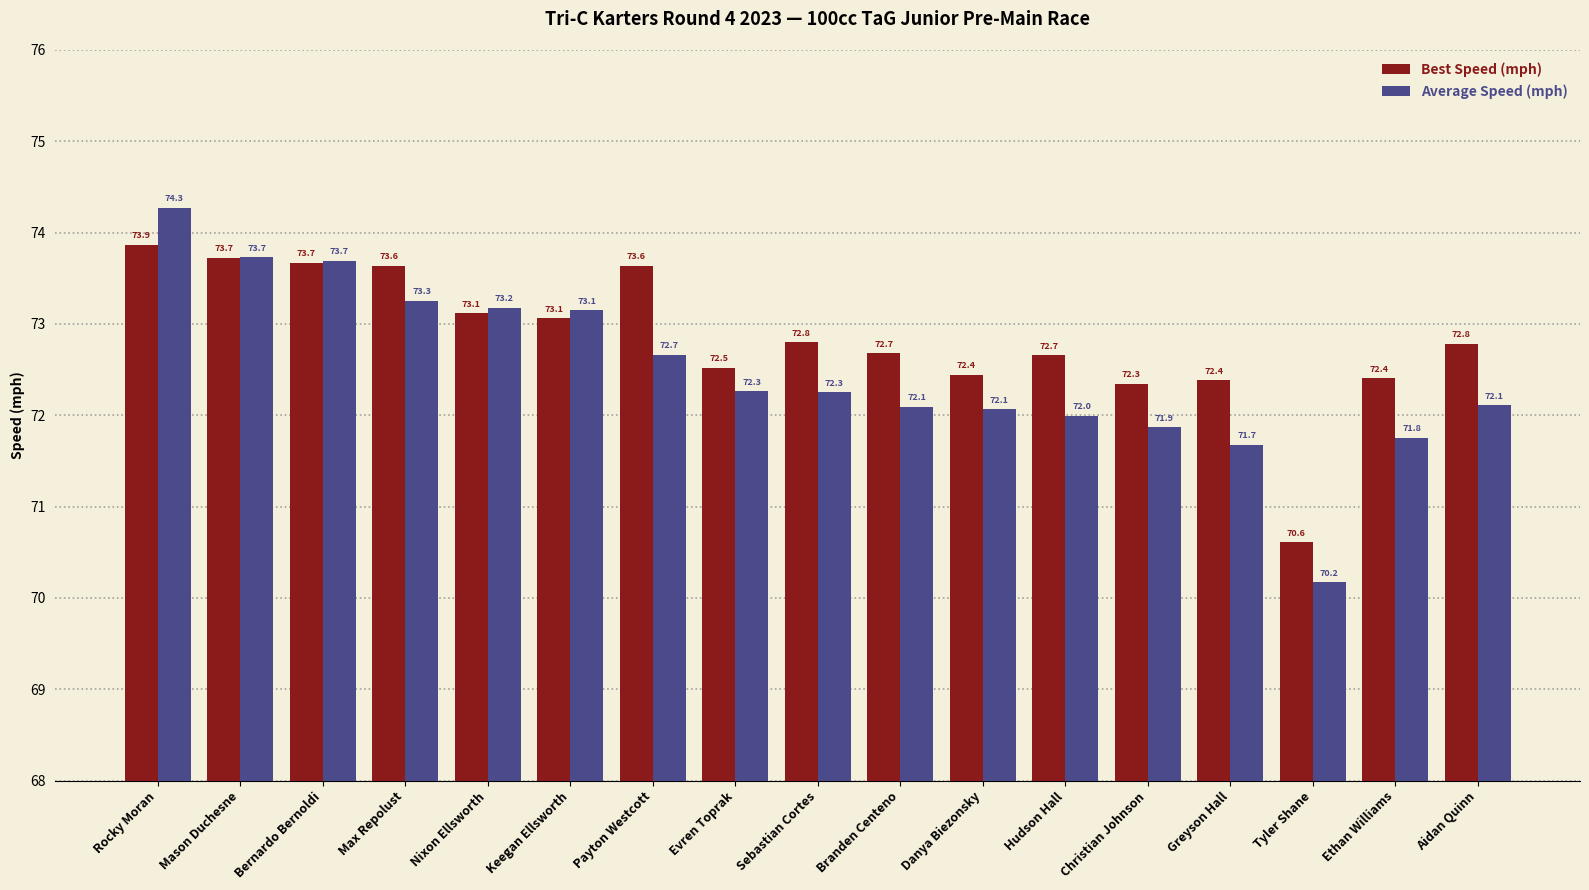

What is the label of the 9th bar from the right?

Sebastian Cortes